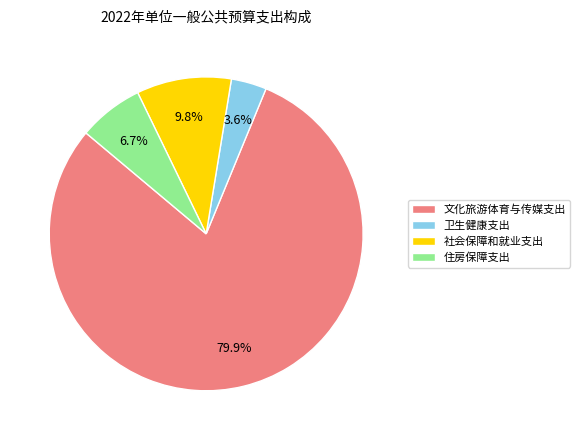

Approximately how many times larger is the value at 住房保障支出 compared to 社会保障和就业支出?

0.7